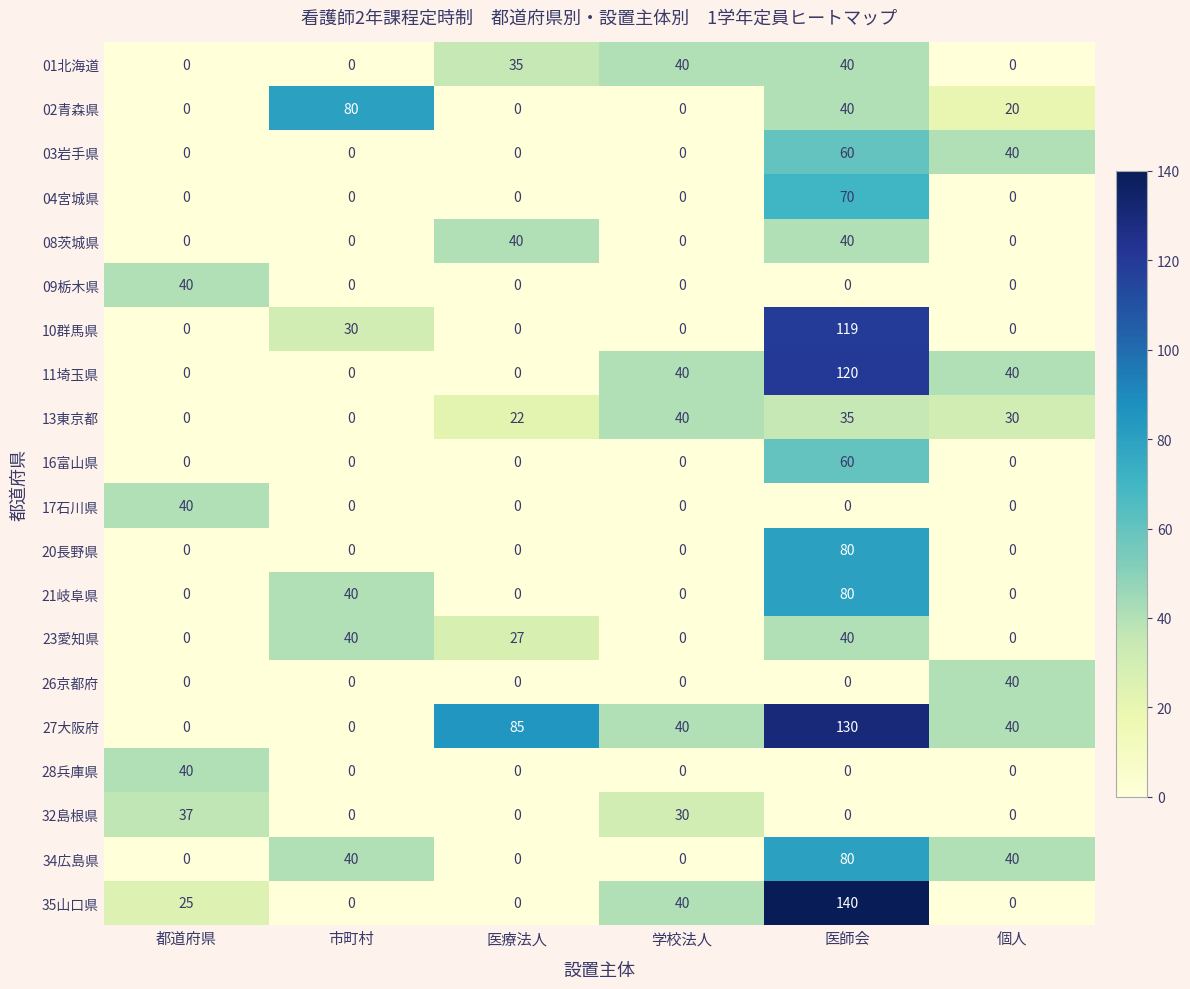

At how many categories does at least one series exceed 66?

3